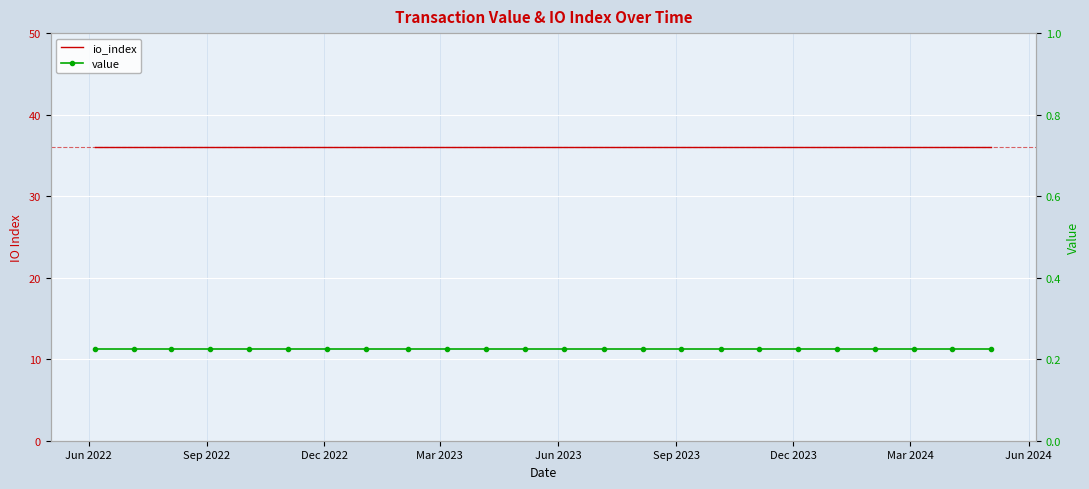

What is the maximum value for io_index?

36.0